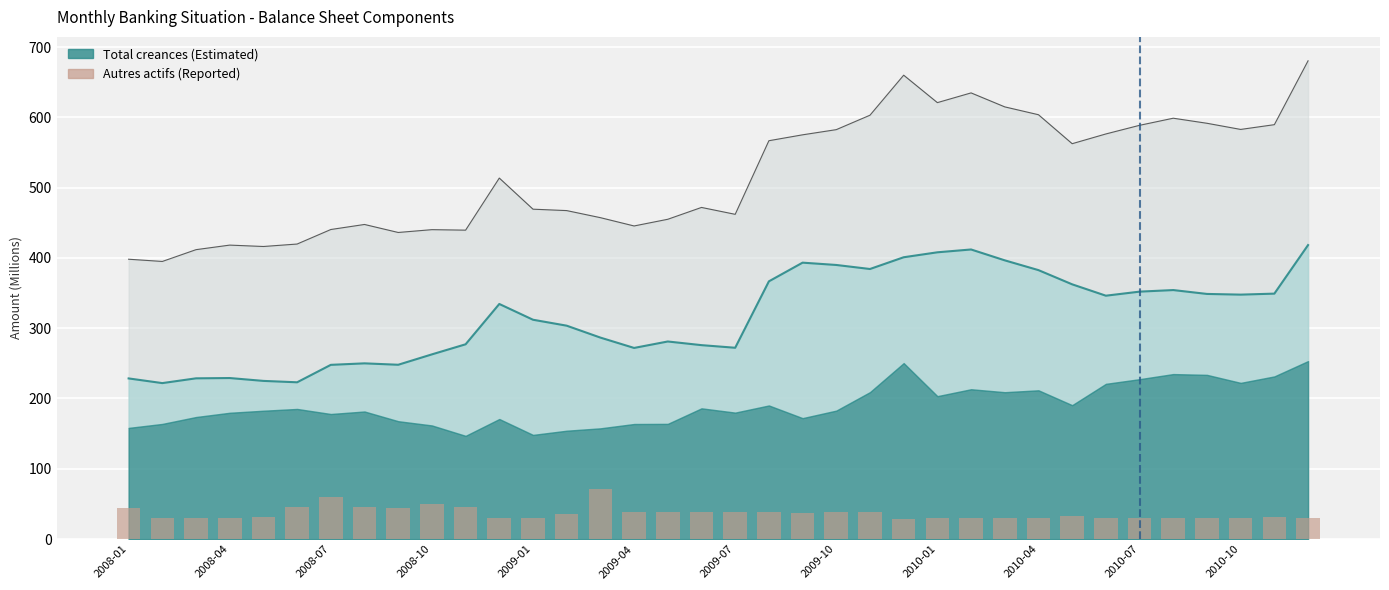

Reading left to right, what are all the values shown in this chart?

43.8	30.0	30.2	30.2	30.8	45.0	60.6	45.8	44.7	49.7	45.7	29.8	29.9	35.6	70.9	38.2	39.0	37.9	38.2	39.1	37.7	38.2	38.6	29.2	30.3	30.5	29.9	30.5	32.7	30.4	29.7	30.3	30.6	30.6	30.9	29.8